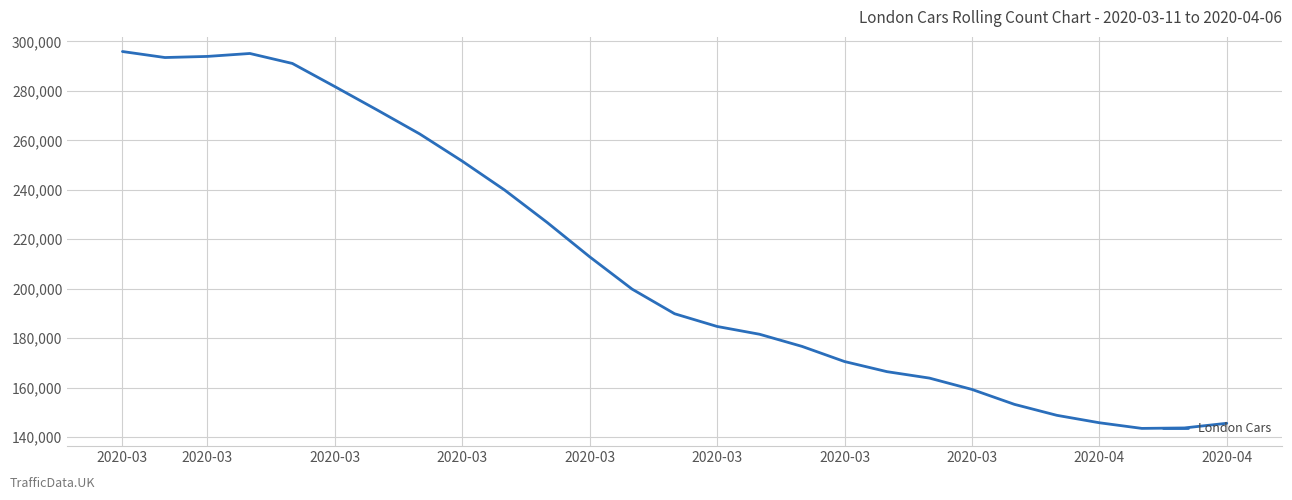

What is the difference between the maximum and minimum values?

152438